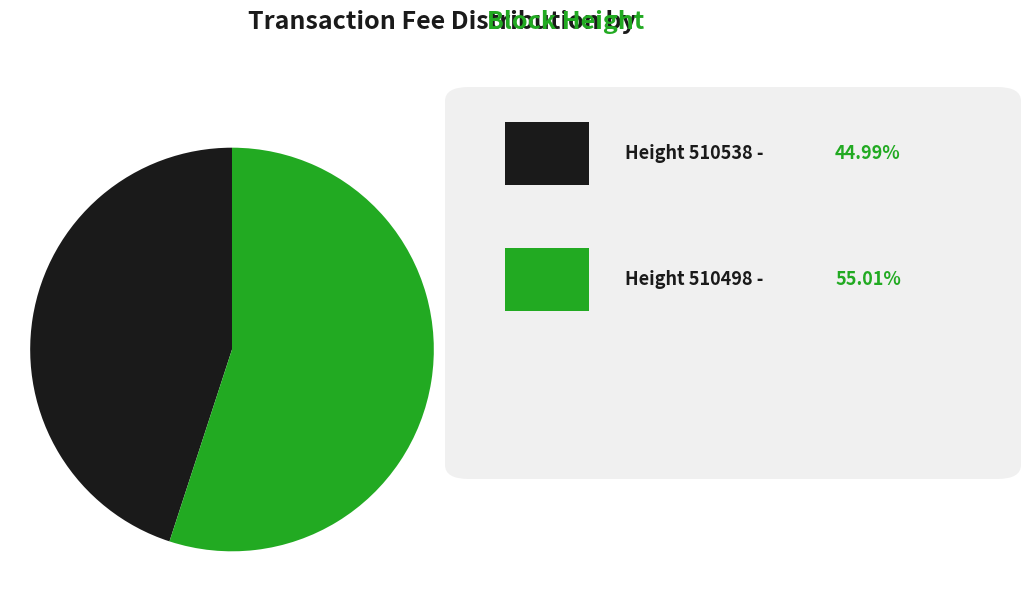

How many slices are in this pie chart?

2